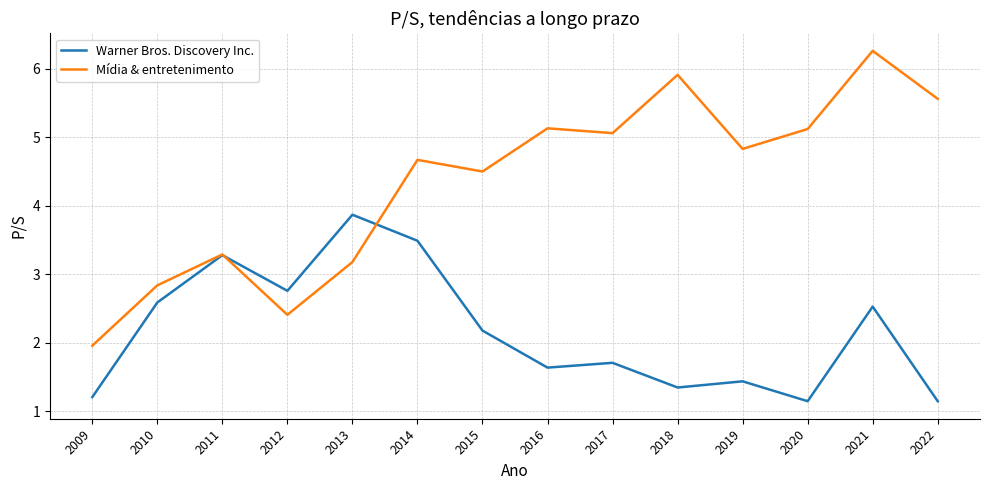

At which label is Mídia & entretenimento closest to 4?

2015